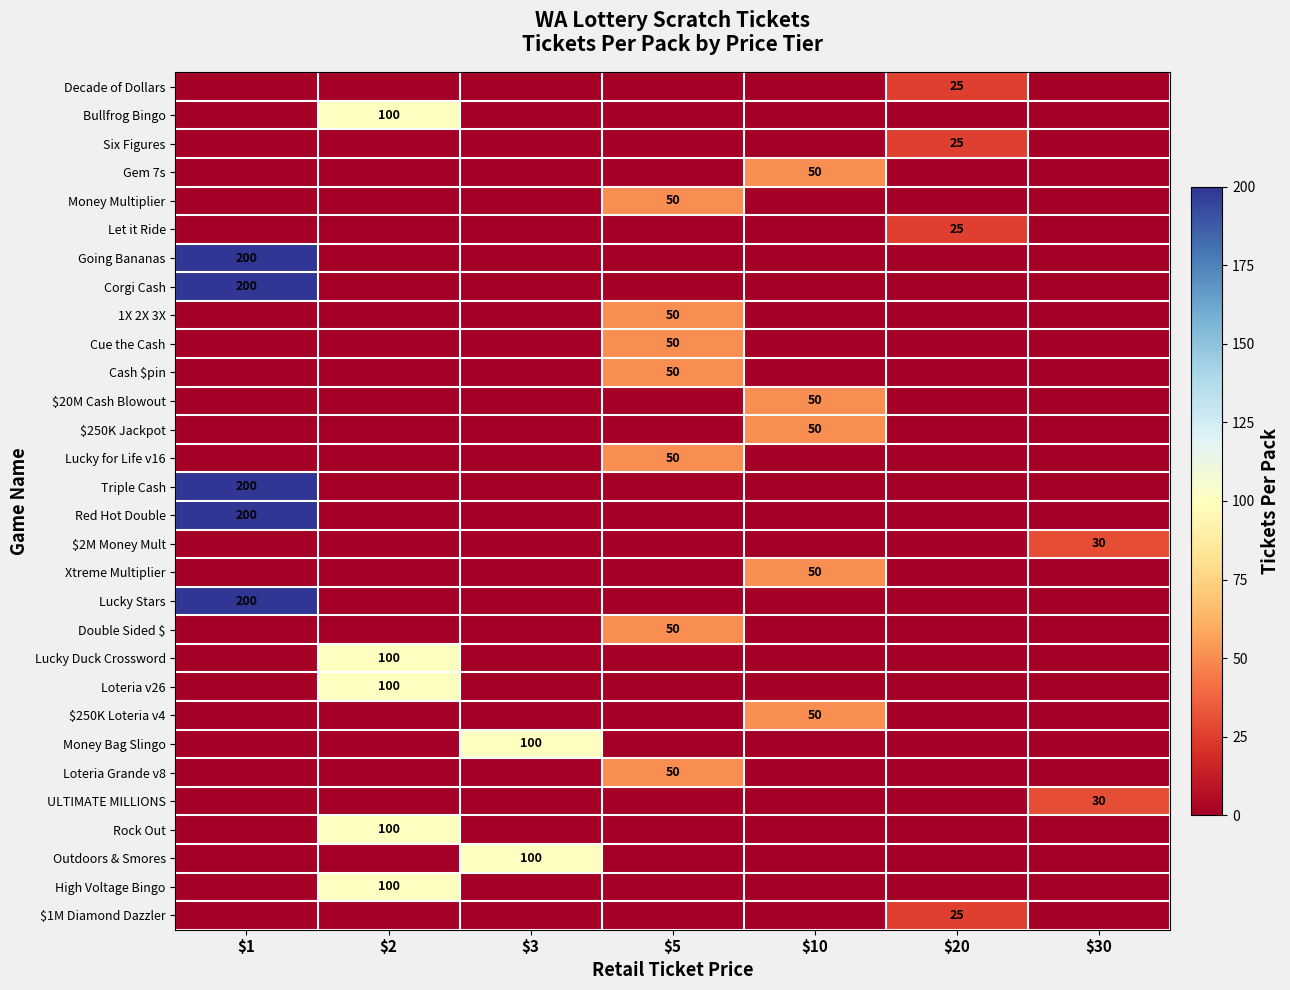

The value of Money Bag Slingo at $3 is 62. True or false?

False